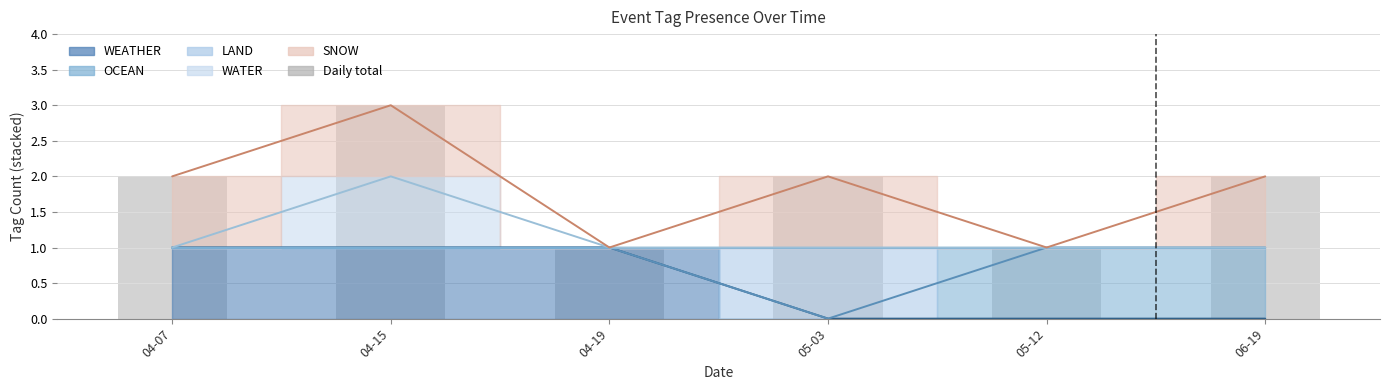

Is it true that the value at 06-19 is 1?

False